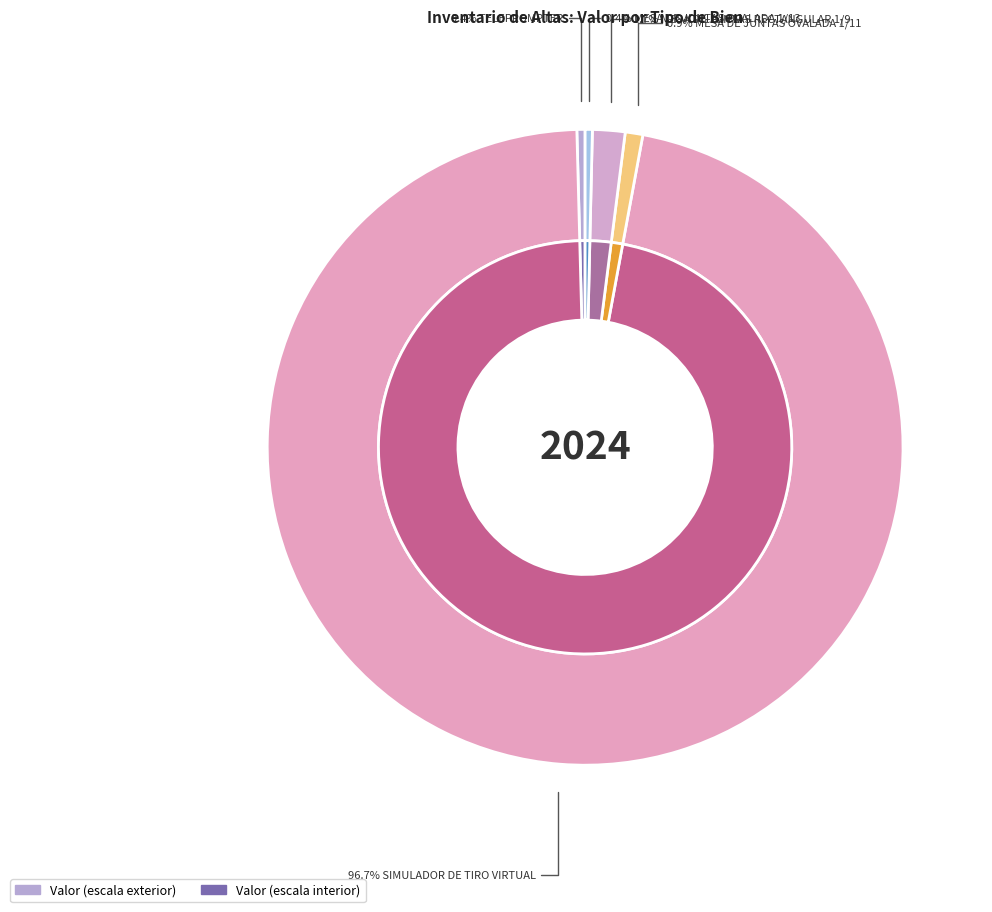

What is the smallest slice in the pie chart?

MESA DE JUNTAS OVALADA 1/13